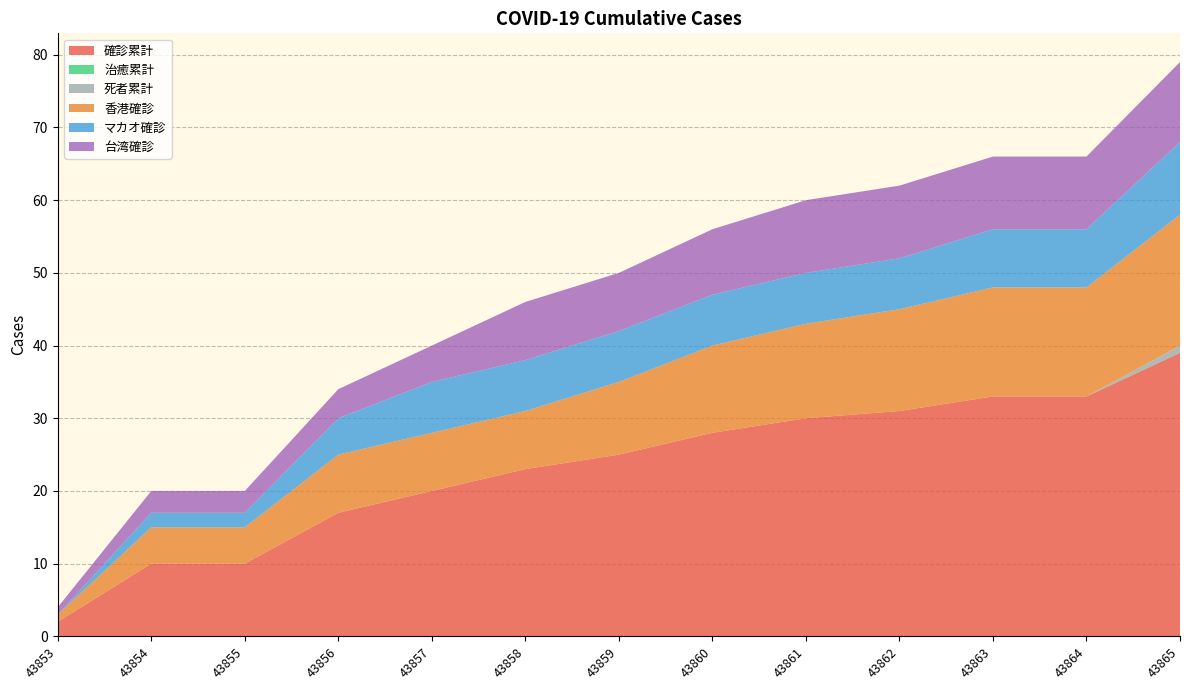

Reading left to right, extract all data points from this chart.

確診累計: 2	10	10	17	20	23	25	28	30	31	33	33	39
治癒累計: 0	0	0	0	0	0	0	0	0	0	0	0	0
死者累計: 0	0	0	0	0	0	0	0	0	0	0	0	1
香港確診: 1	5	5	8	8	8	10	12	13	14	15	15	18
マカオ確診: 0	2	2	5	7	7	7	7	7	7	8	8	10
台湾確診: 1	3	3	4	5	8	8	9	10	10	10	10	11